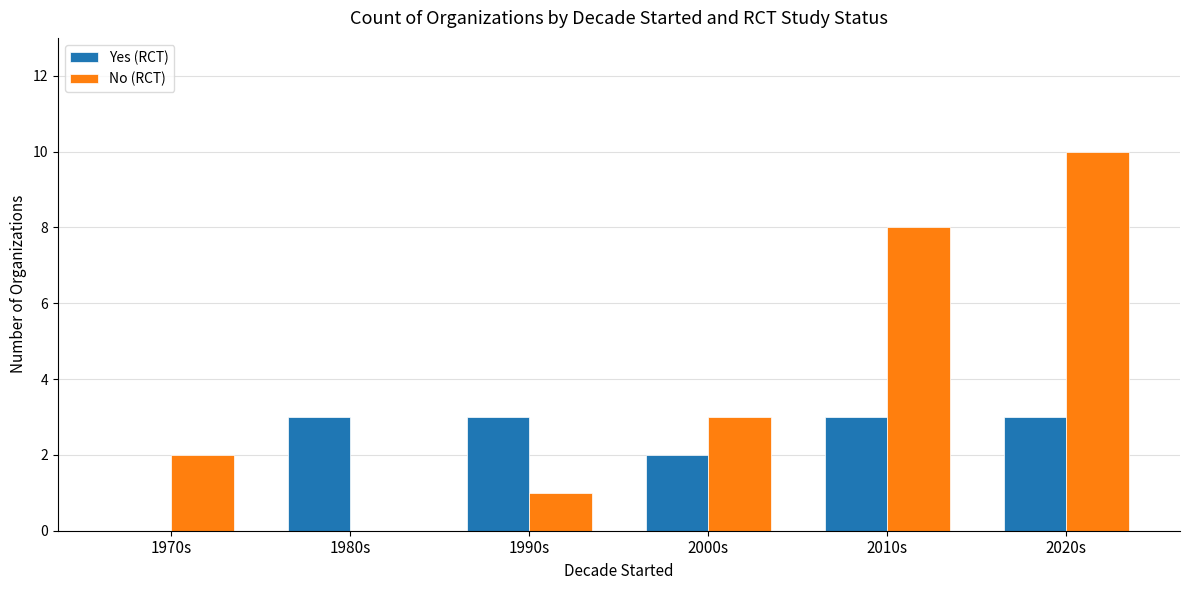

What is the sum of the No (RCT) values at 2010s and 2020s?

18